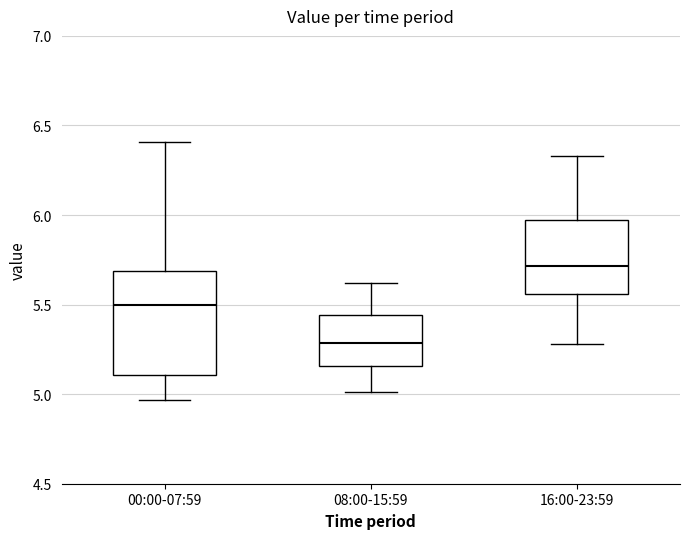

Which box has the lowest median line?

08:00-15:59